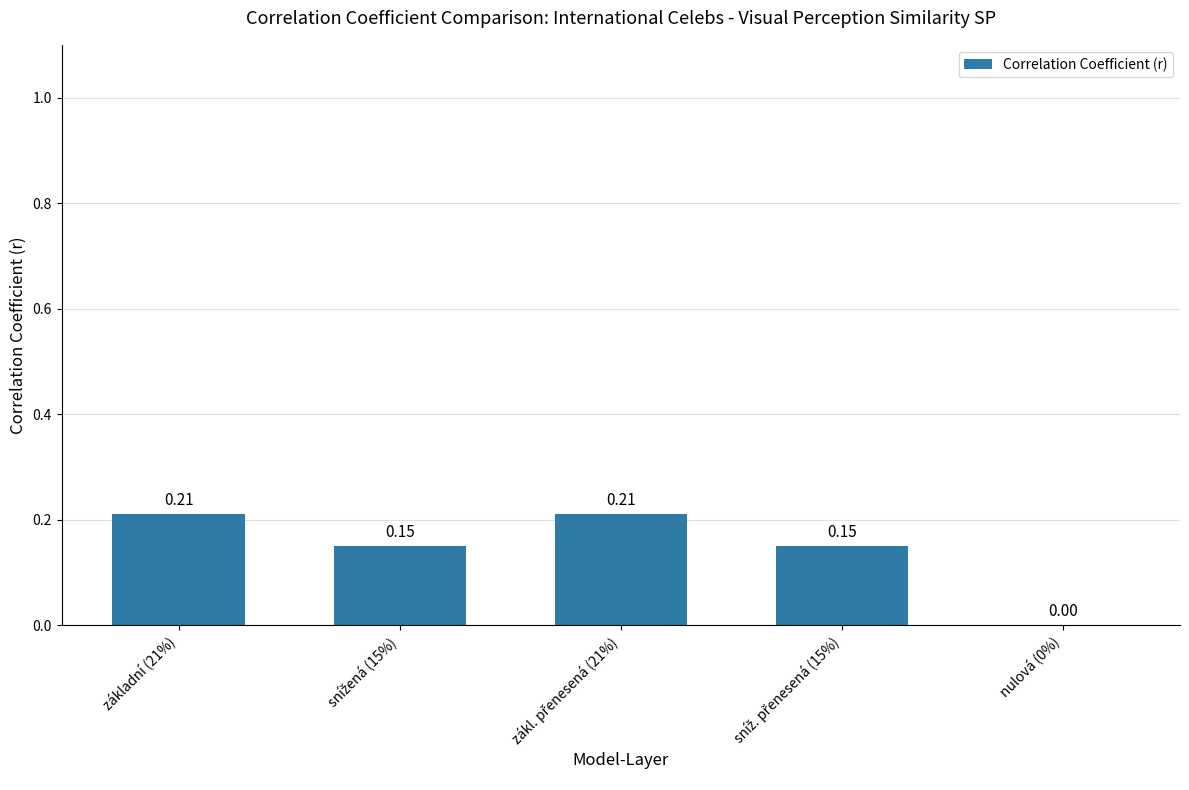

What is the sum of all values?

0.7